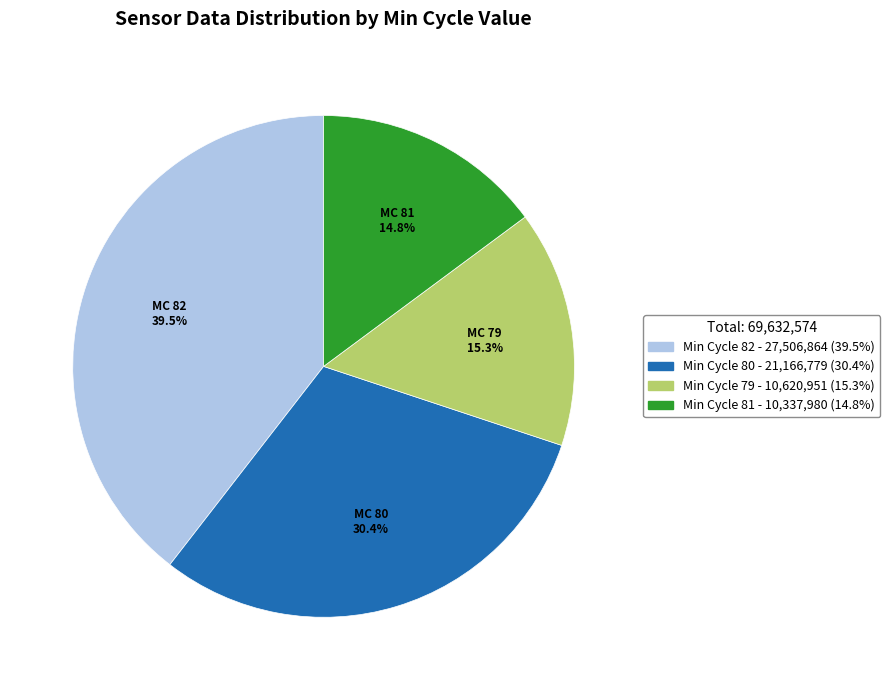

Does any single category account for the majority?

No